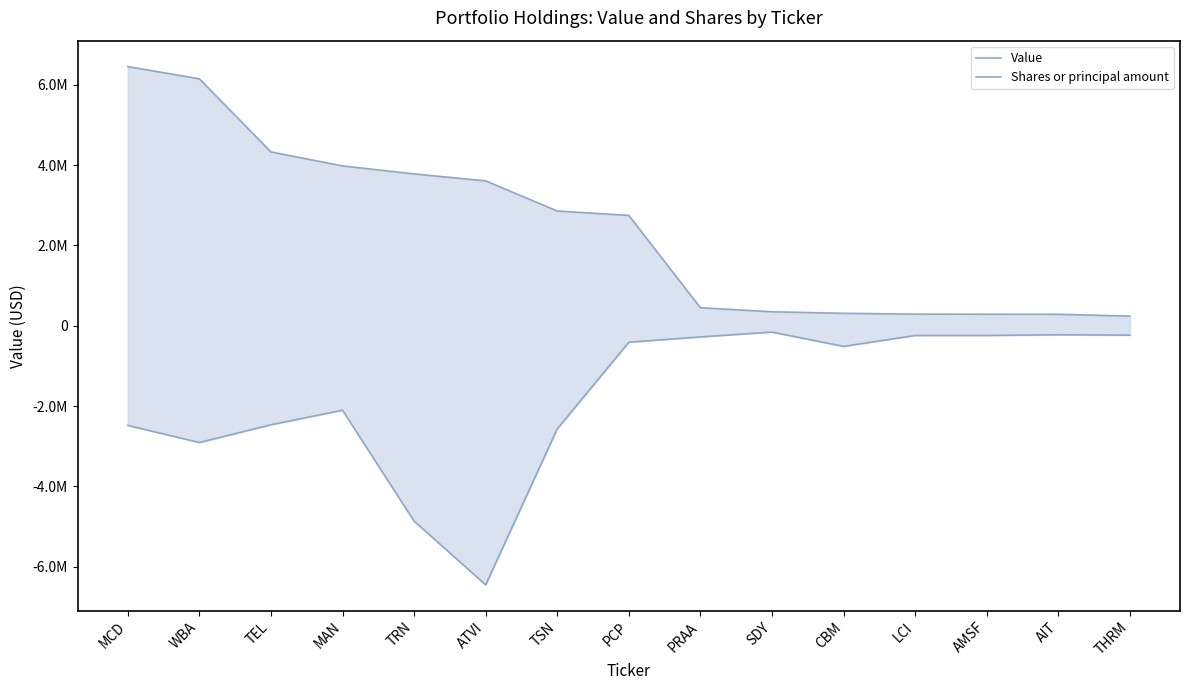

Reading left to right, extract all data points from this chart.

Value: MCD=6454000.0	WBA=6149000.0	TEL=4329000.0	MAN=3980000.0	TRN=3781000.0	ATVI=3607000.0	TSN=2857000.0	PCP=2747000.0	PRAA=448000.0	SDY=347000.0	CBM=309000.0	LCI=289000.0	AMSF=286000.0	AIT=285000.0	THRM=239000.0
Shares or principal amount: MCD=-2483142.4	WBA=-2909094.9	TEL=-2467207.5	MAN=-2104706.3	TRN=-4866637.6	ATVI=-6454000.0	TSN=-2569234.2	PCP=-411207.3	PRAA=-278752.8	SDY=-158628.1	CBM=-514640.0	LCI=-242989.4	AMSF=-243169.6	AIT=-225143.7	THRM=-235238.2